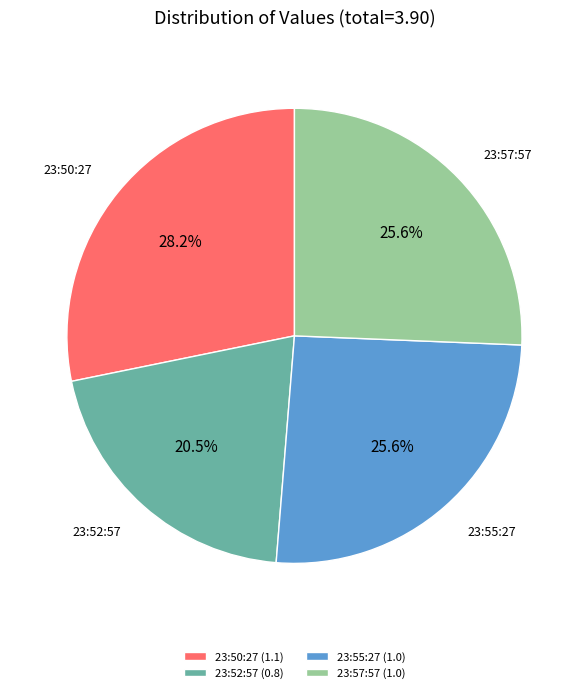

Which slice is the largest?

23:50:27 (1.1)